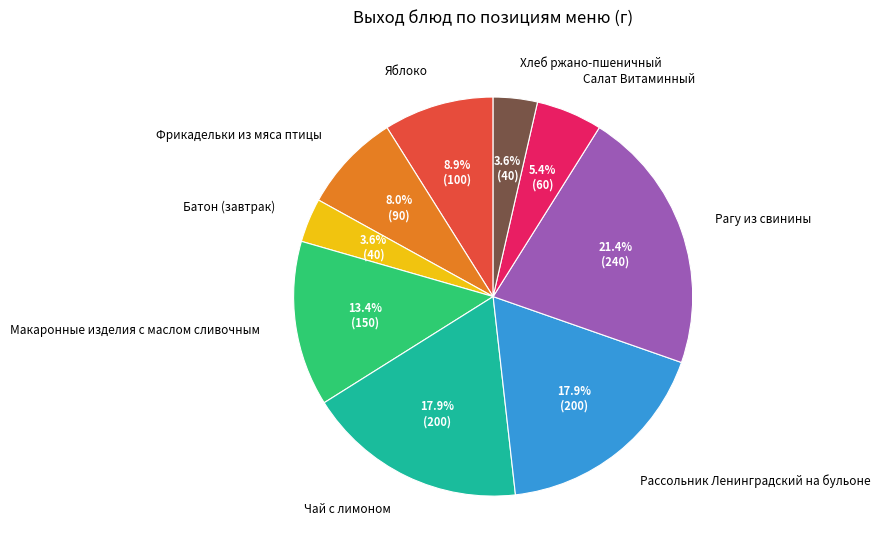

Which has a higher value, Макаронные изделия с маслом сливочным or Батон (завтрак)?

Макаронные изделия с маслом сливочным